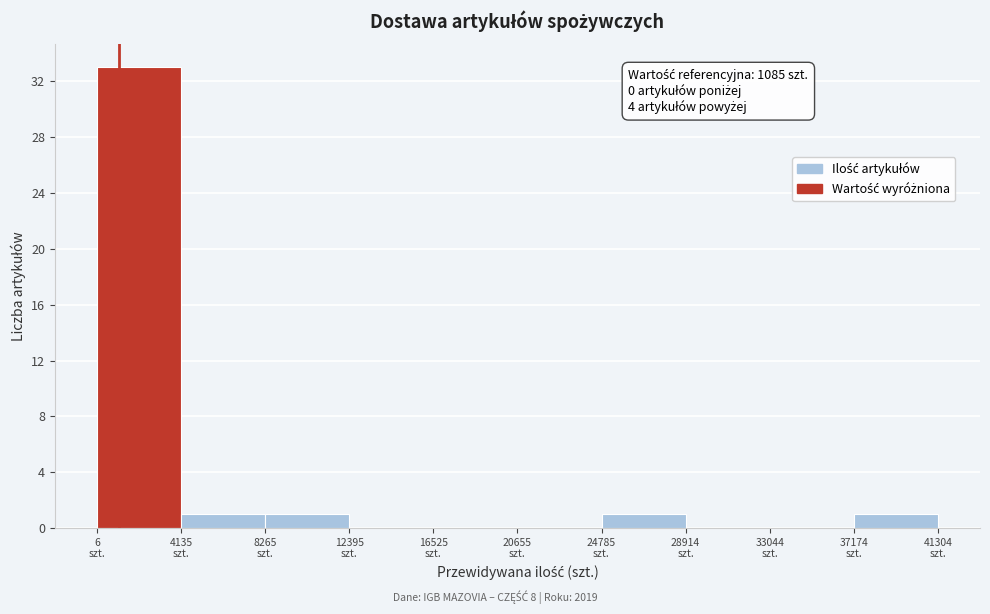

Which range on the x-axis has the tallest bar?

0 to 4000